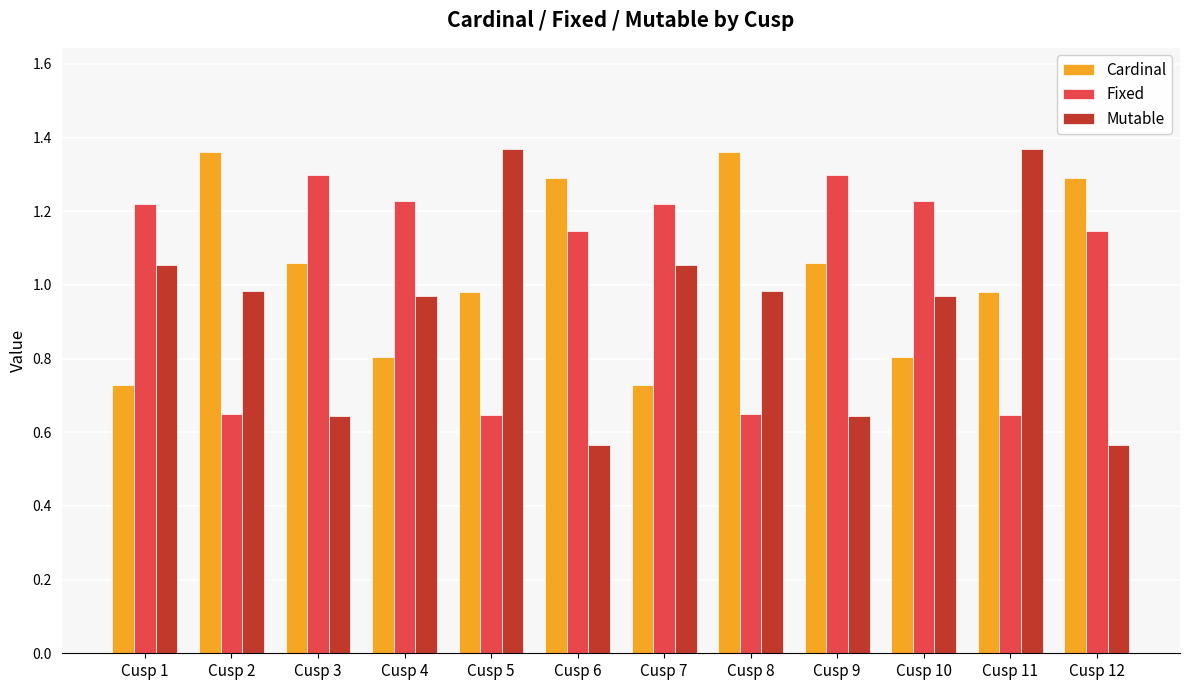

Is it true that Cardinal equals 1.0 at Cusp 5?

True